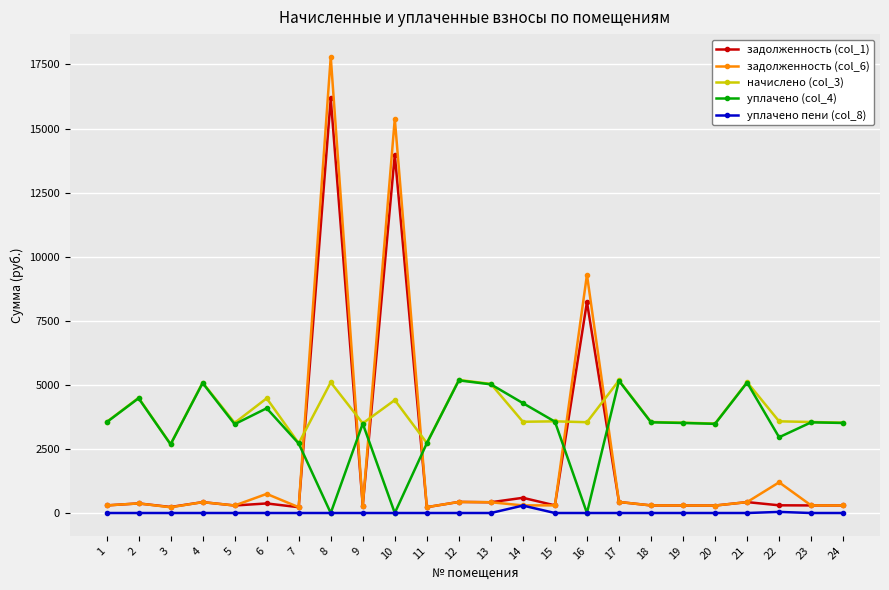

Which series has the widest spread of values?

задолженность (col_6)